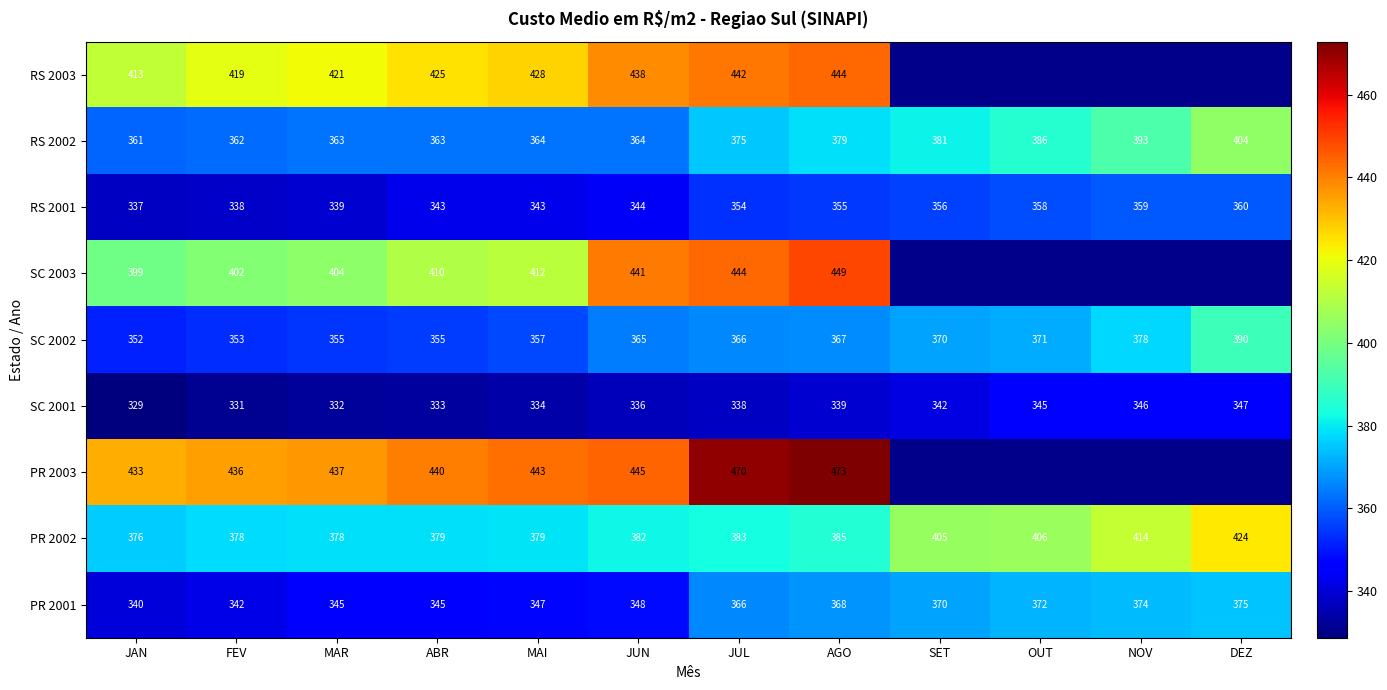

At which label is RS 2001 closest to 348?

JUN